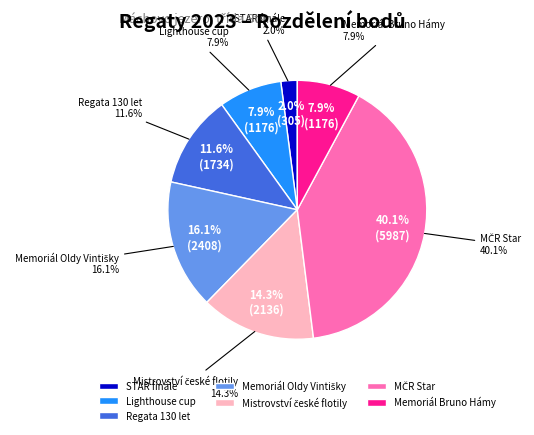

Combined, do Memoriál Bruno Hámy and Memoriál Oldy Vintišky account for over 50%?

No